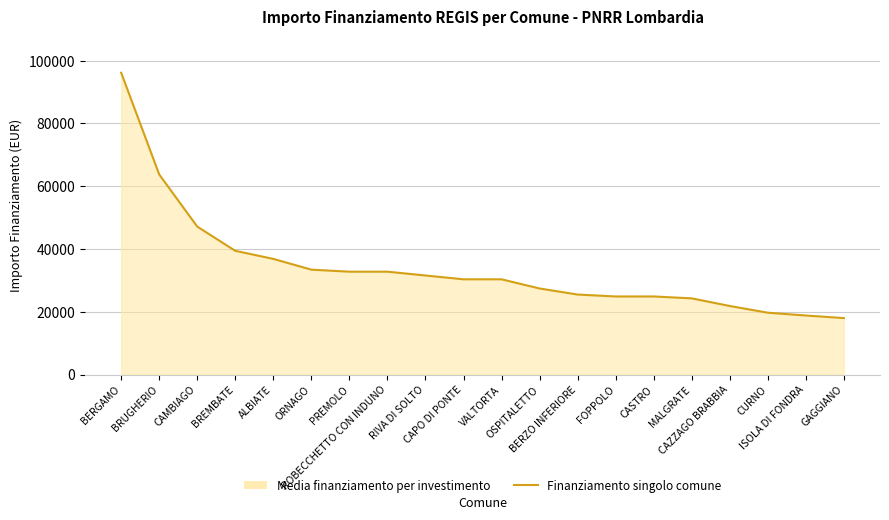

Approximately how many times larger is the value at BERGAMO compared to BREMBATE?

2.4